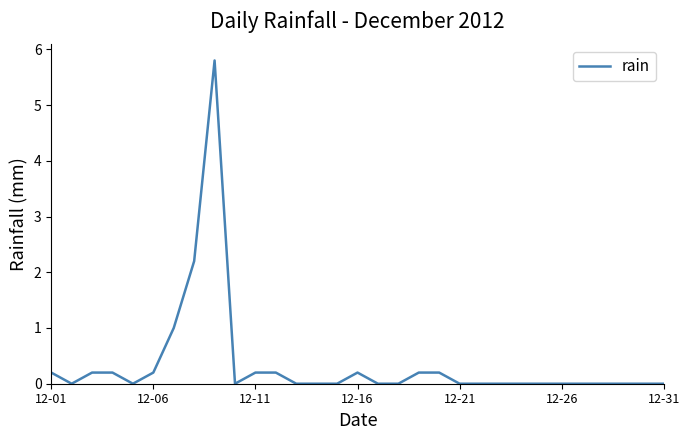

What is the greatest value displayed?

5.8